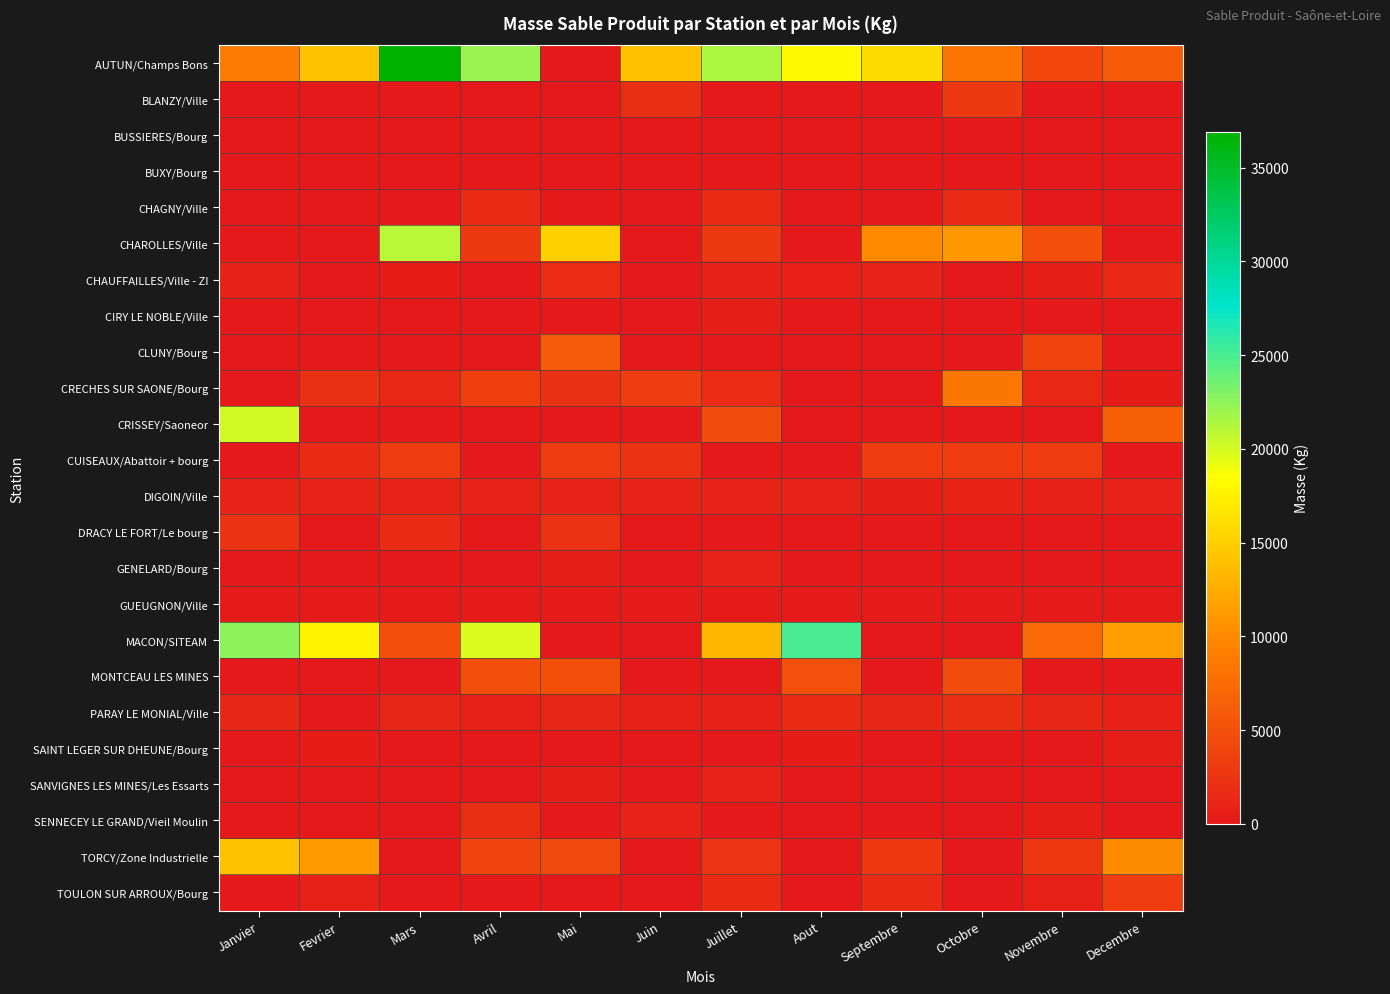

Which series has the largest total across all categories?

AUTUN/Champs Bons